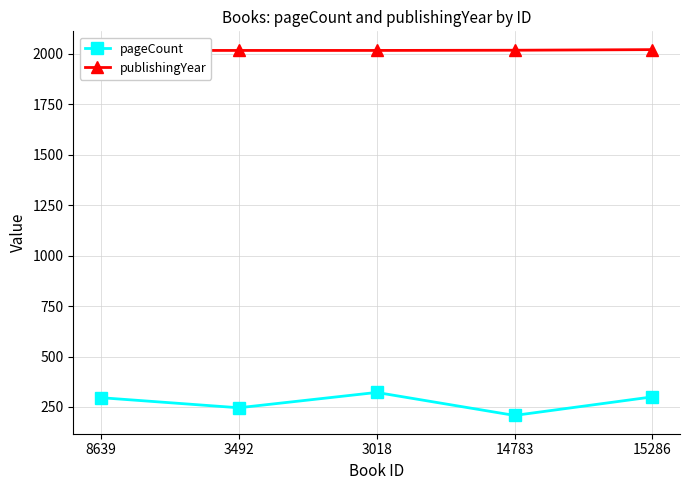

True or false: publishingYear and pageCount intersect in this chart.

False